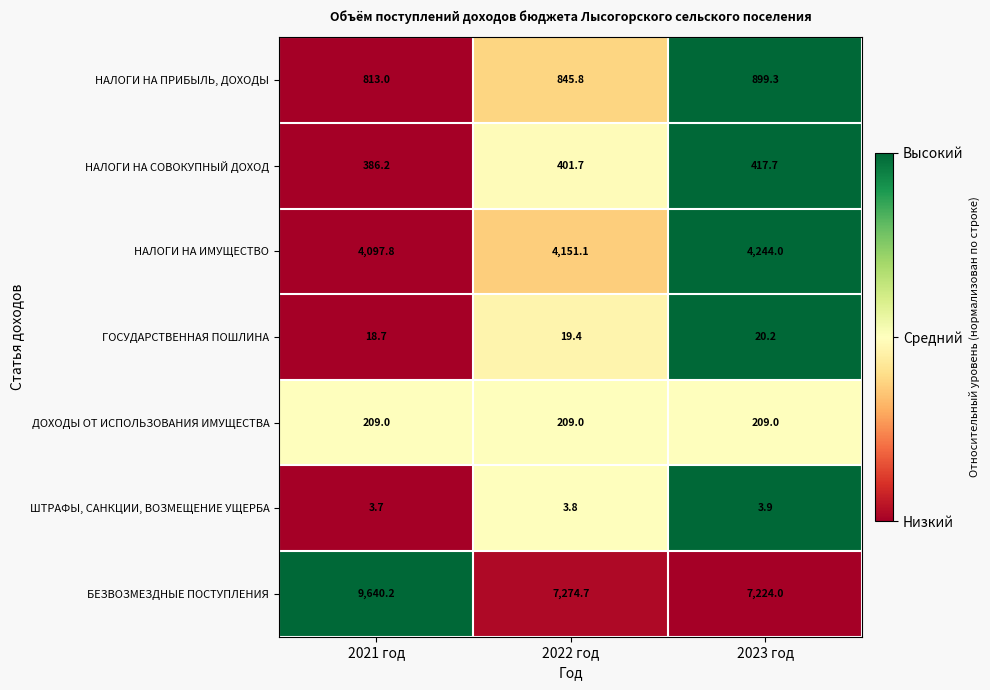

What is the difference between the maximum and minimum values in the НАЛОГИ НА СОВОКУПНЫЙ ДОХОД series?

31.5